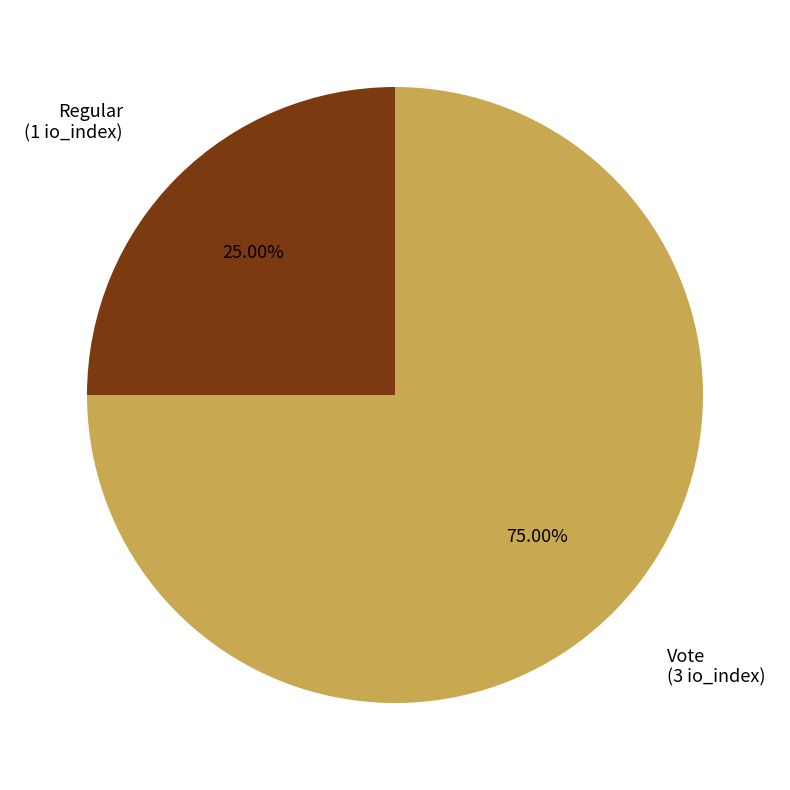

Is there any slice that represents more than half of the pie?

Yes